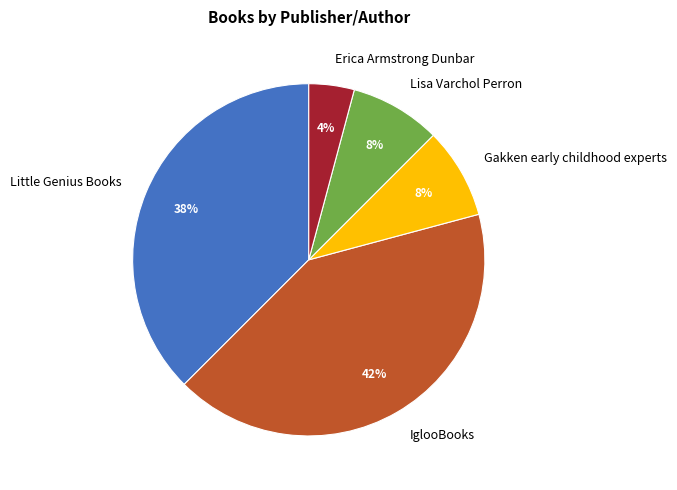

What percentage is the Gakken early childhood experts slice, to the nearest percent?

8%